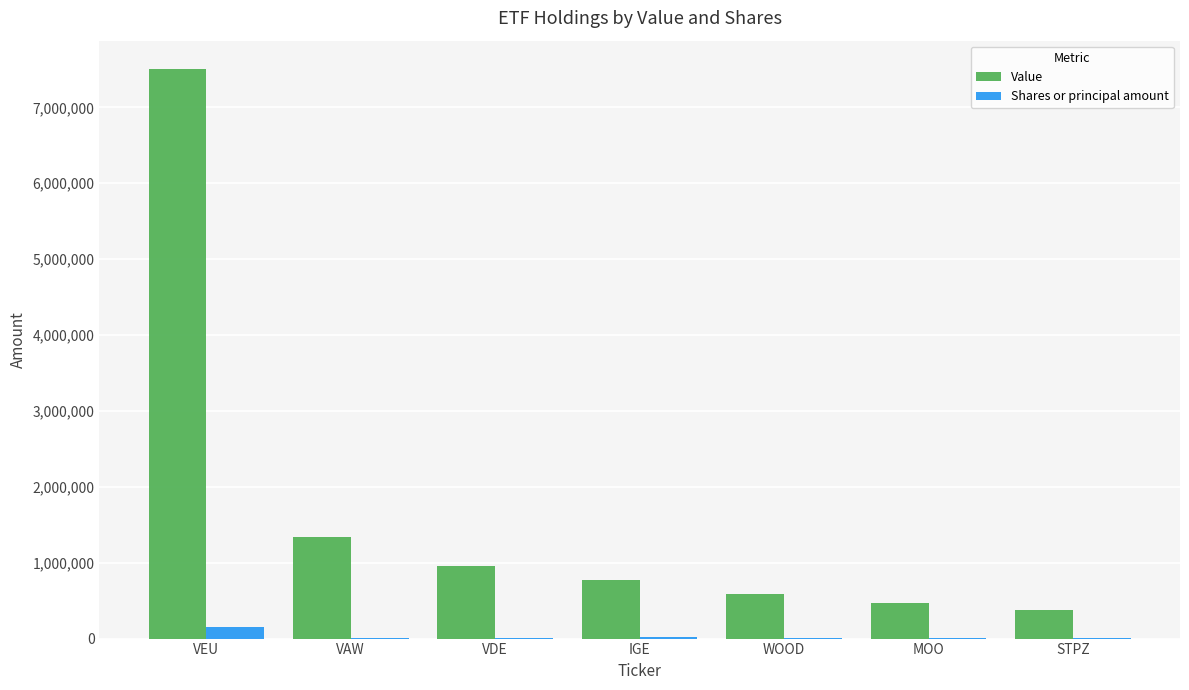

What is the maximum value for Value?

7503000